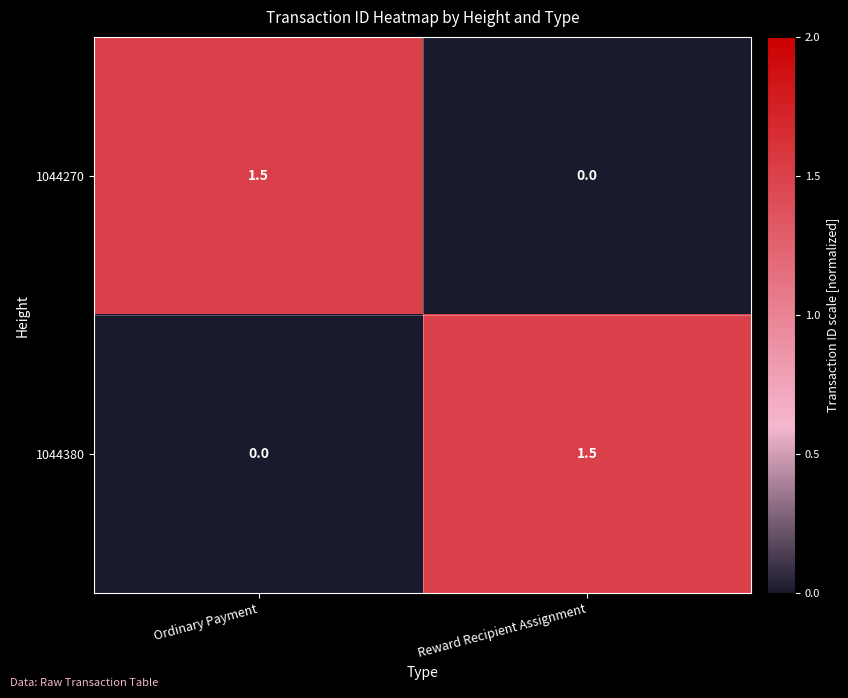

The value of 1044270 at Reward Recipient Assignment is 0.0. True or false?

True